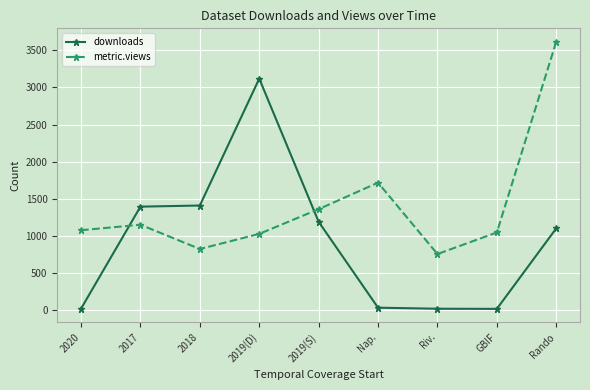

Which series ends up on top after the final intersection of metric.views and downloads?

metric.views